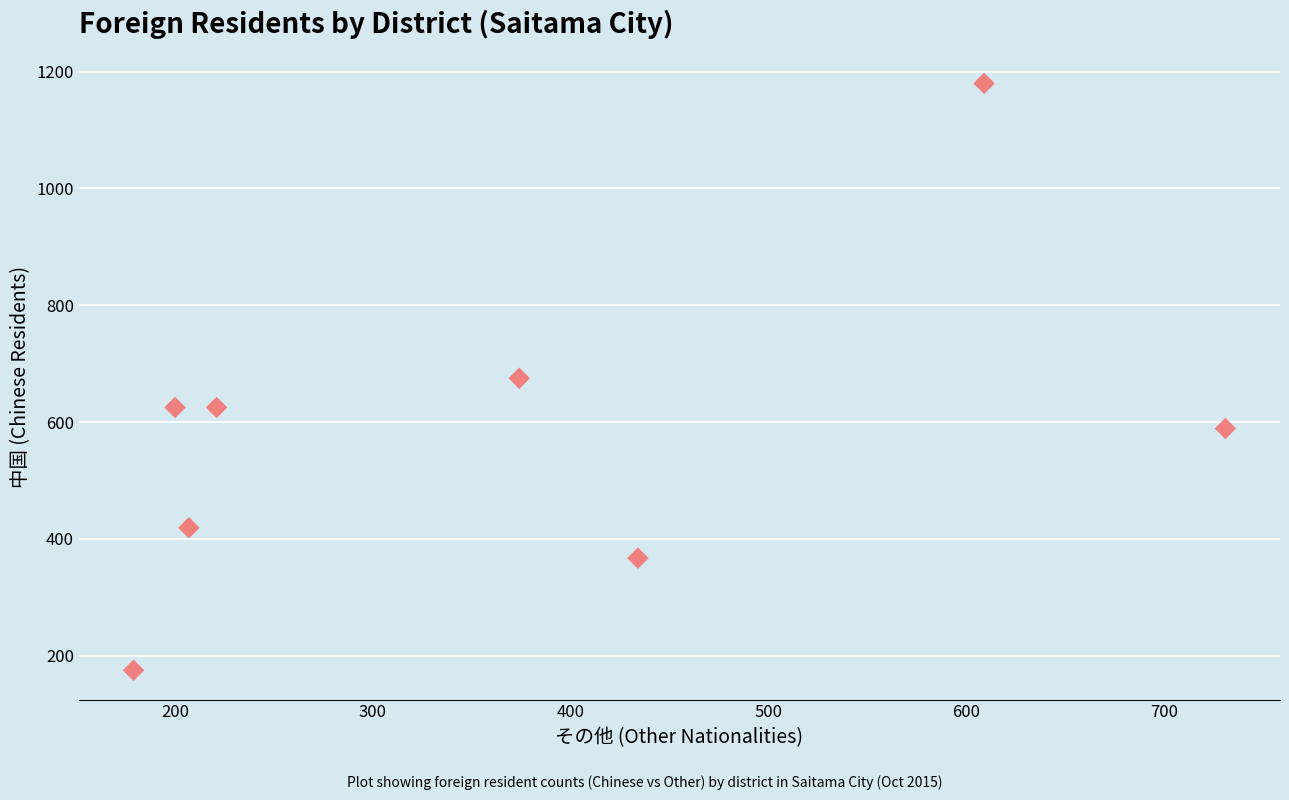

What is the range of Y values (max minus min)?

1005